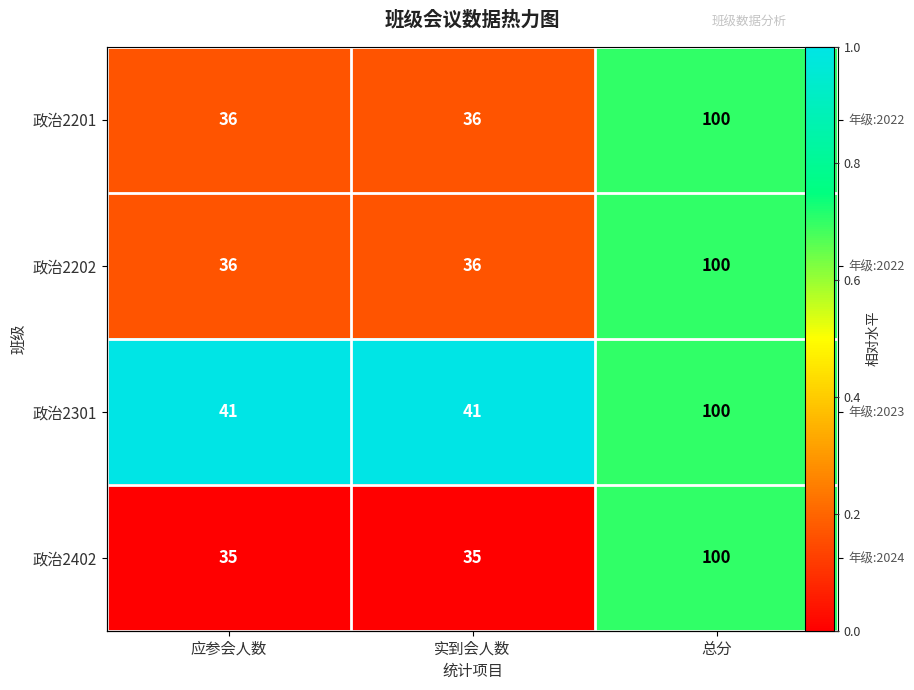

True or false: 政治2202 has a value of 0.2 at 应参会人数.

True